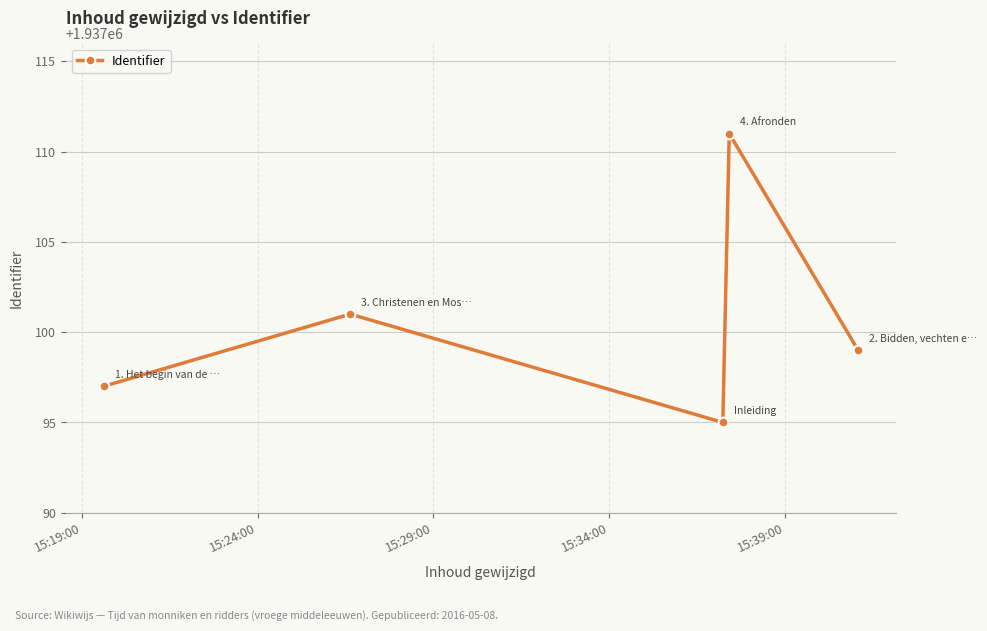

How many lines are shown in the chart?

1